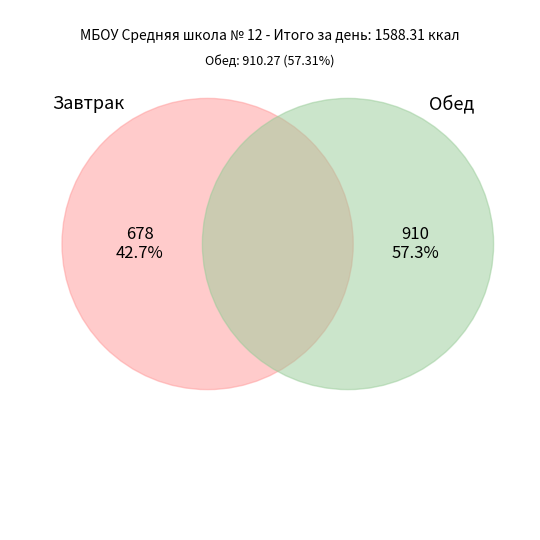

What percentage is the Завтрак slice, to the nearest percent?

43%